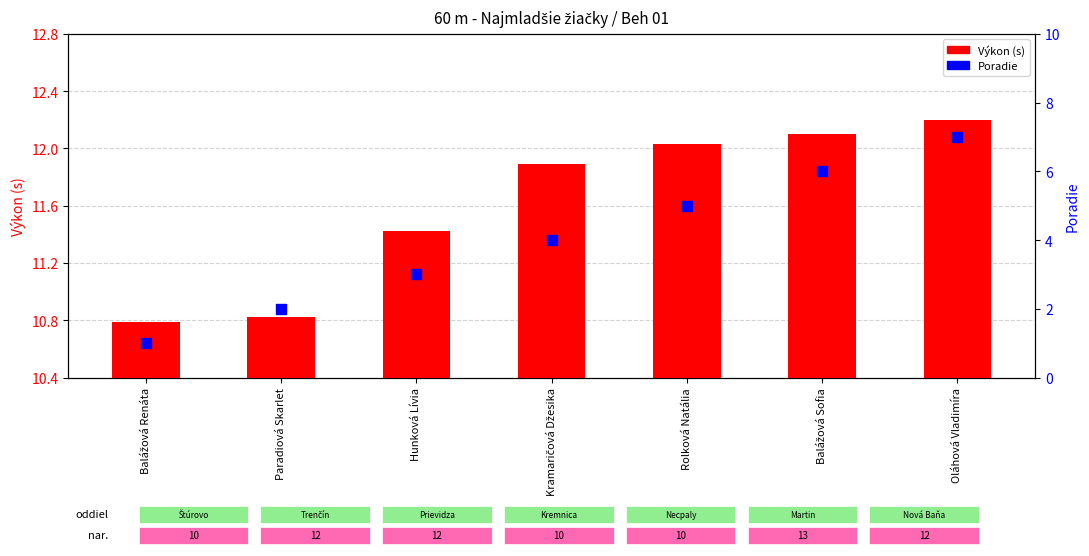

At how many categories does at least one series exceed 11?

5